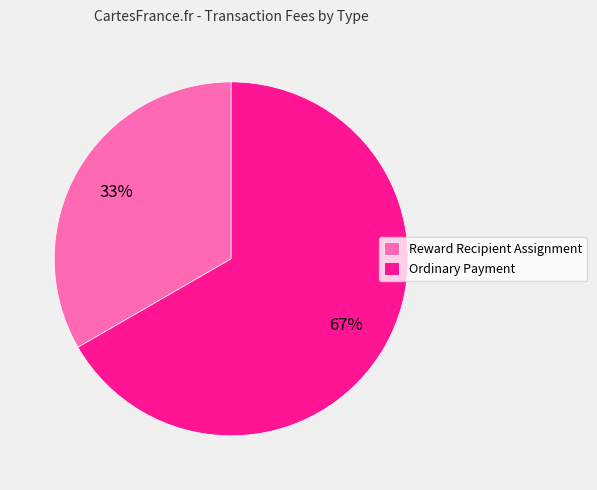

Which slice is the largest?

Ordinary Payment